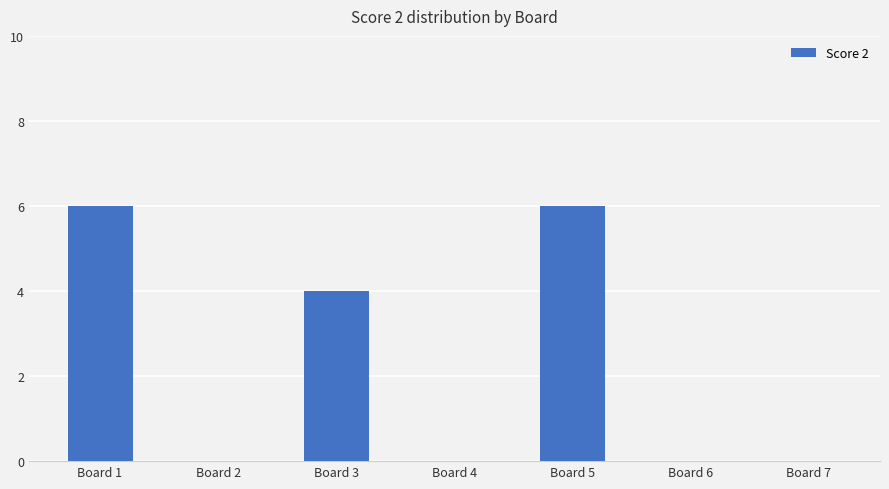

Where is the data nearest to the value 3?

Board 3